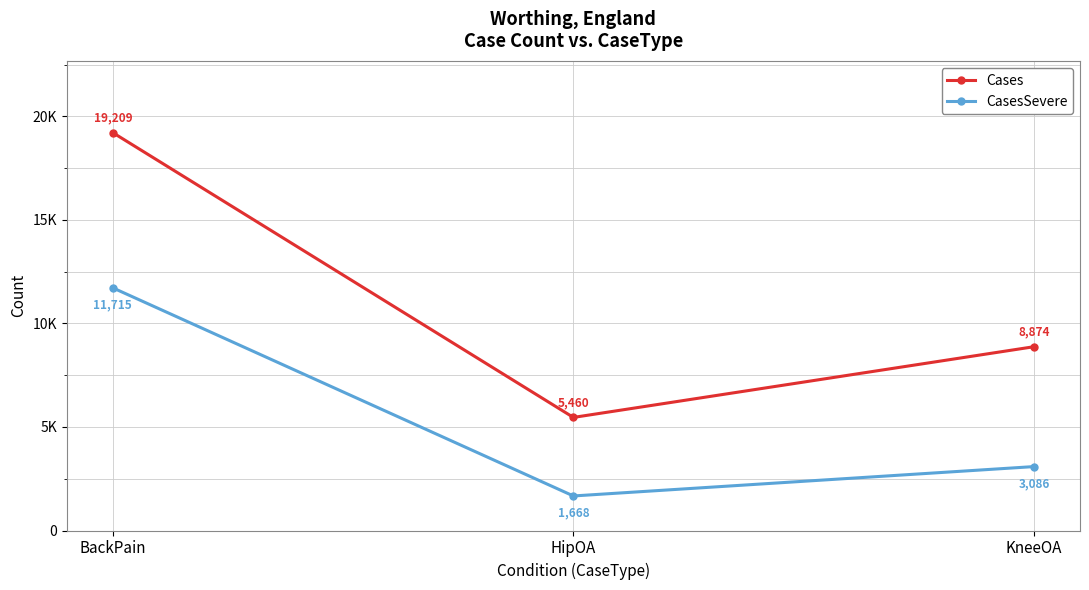

Is the value of CasesSevere at HipOA greater than the value of Cases at BackPain?

No